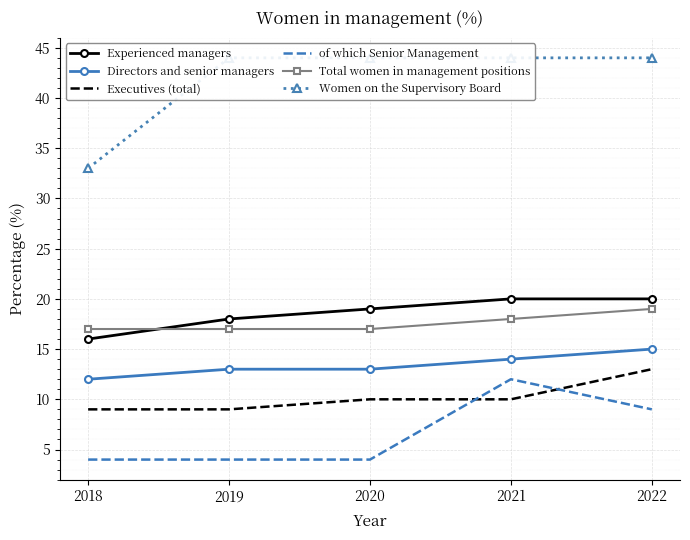

Rank the categories by of which Senior Management value from highest to lowest.

2021, 2022, 2018, 2019, 2020